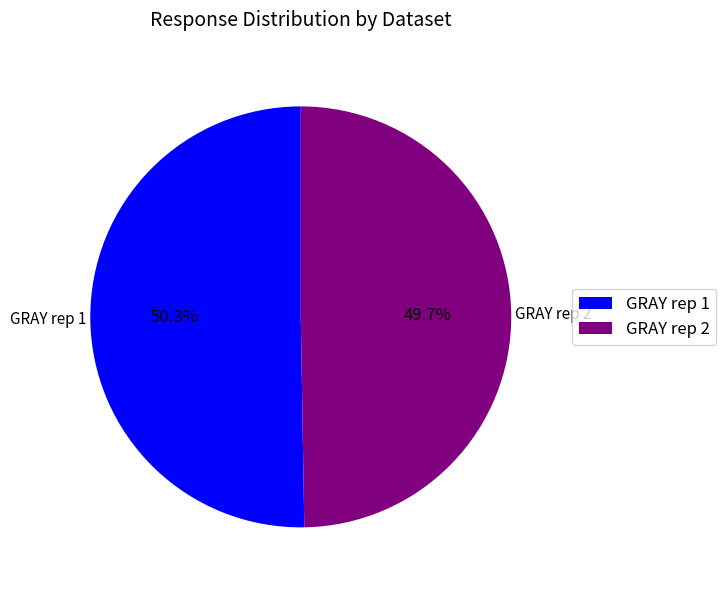

To the nearest percent, what is the average slice percentage?

50%